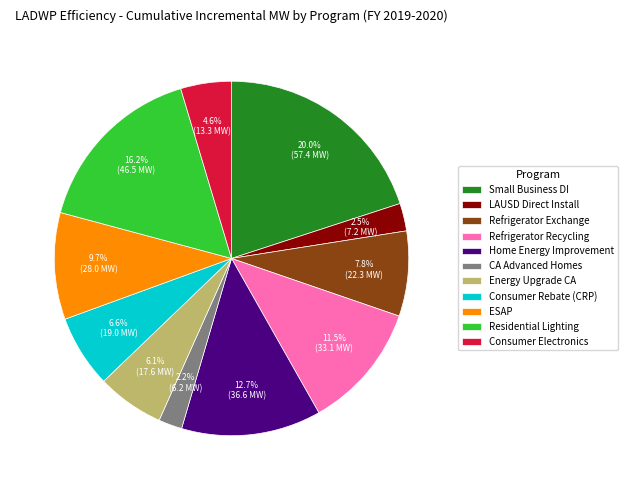

What is the largest slice in the pie chart?

Small Business DI